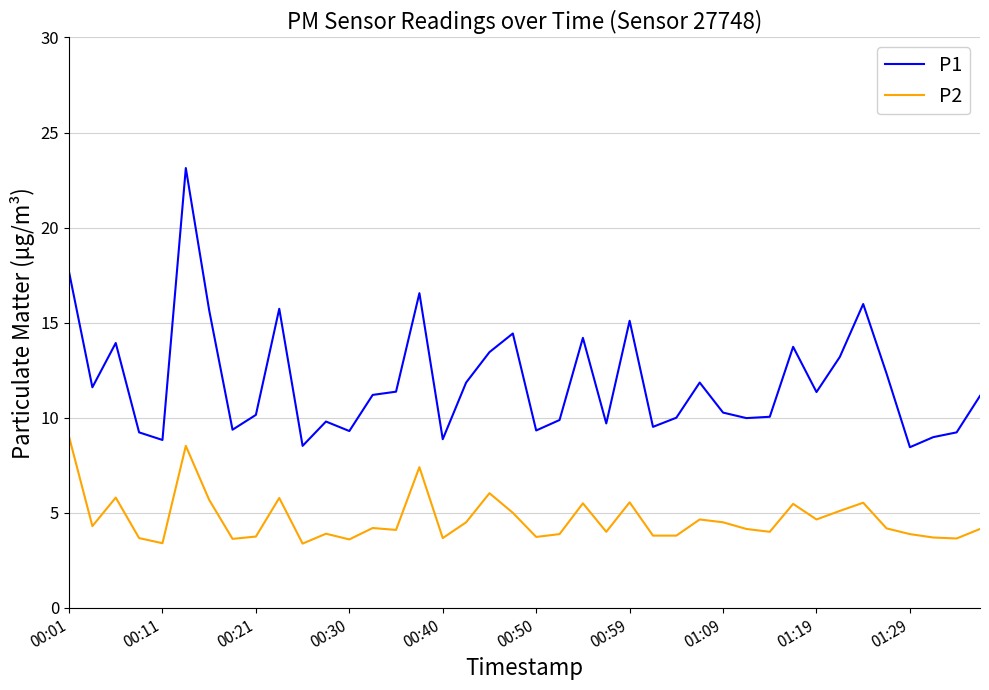

True or false: P2 and P1 cross at least once.

False